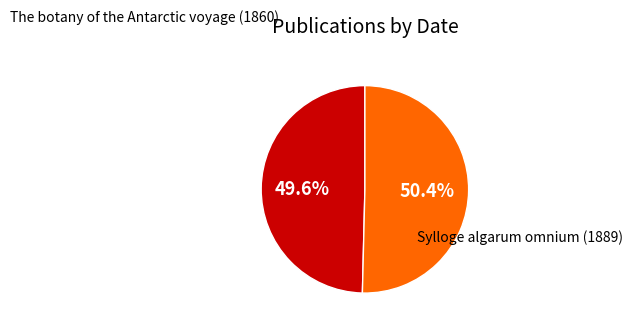

Which category accounts for the majority?

Sylloge algarum omnium (1889)